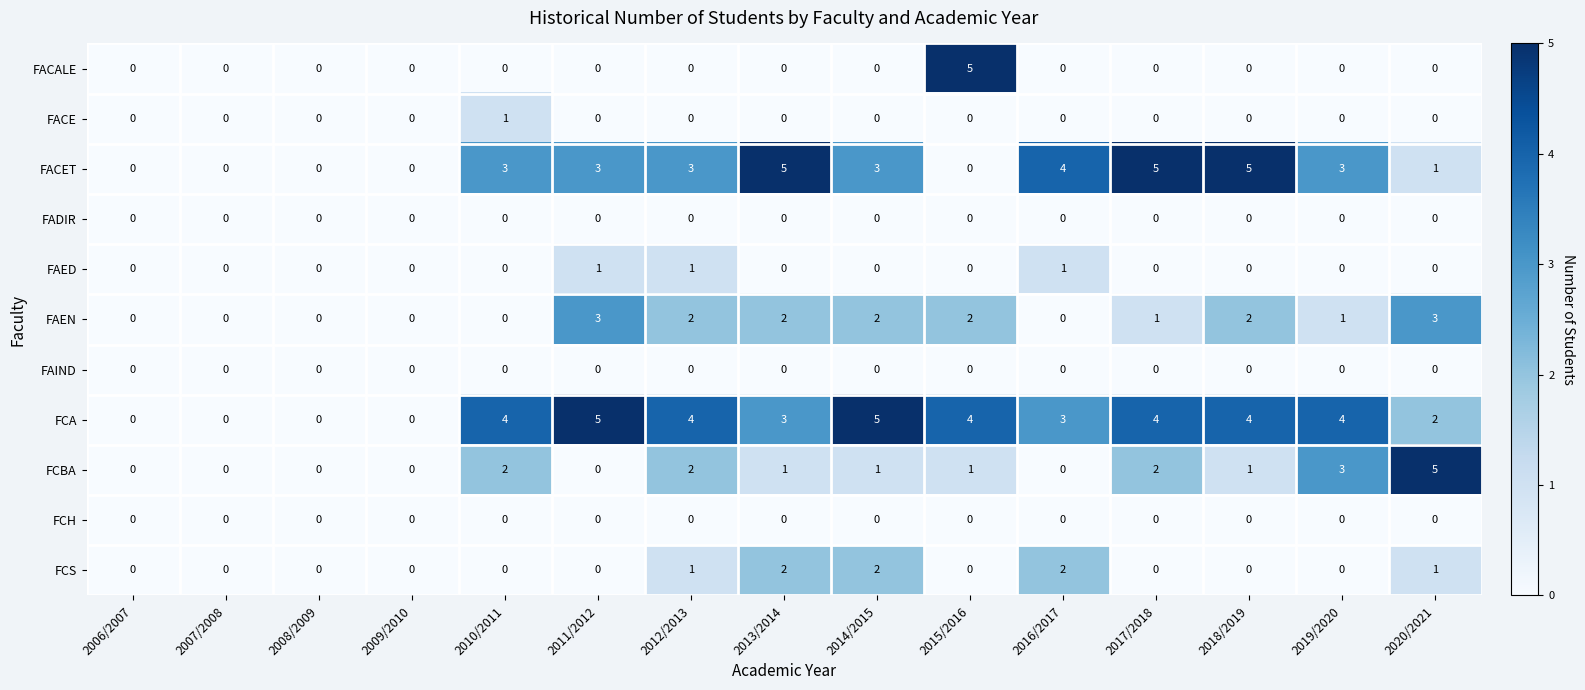

Which series has the largest total across all categories?

FCA